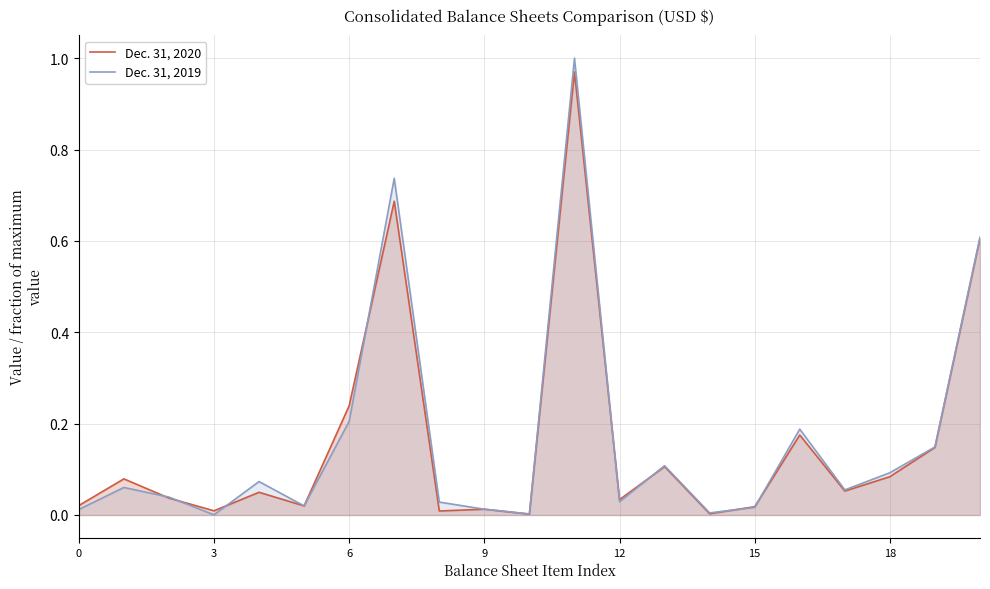

The value of Dec. 31, 2020 at 17 is 0.1. True or false?

True